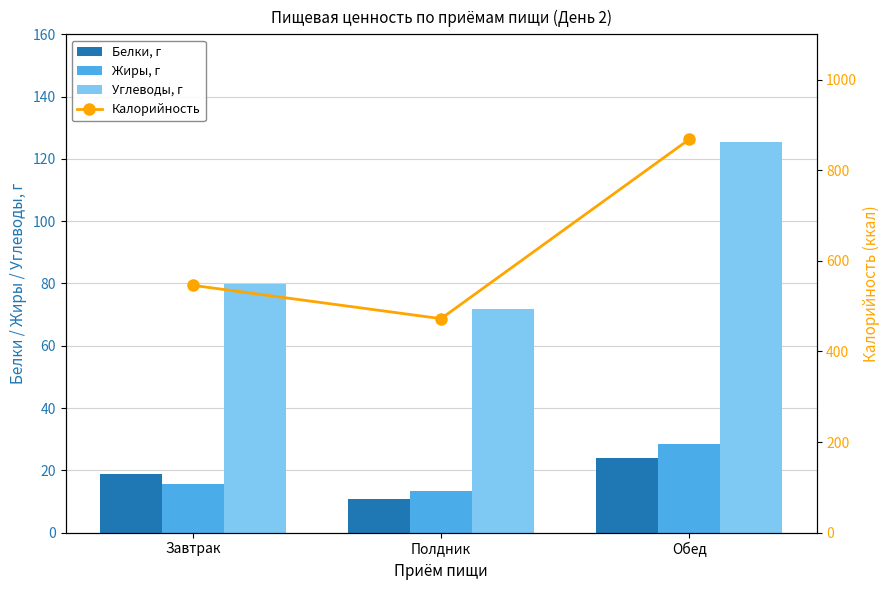

How many values in the Жиры, г series exceed 15?

2